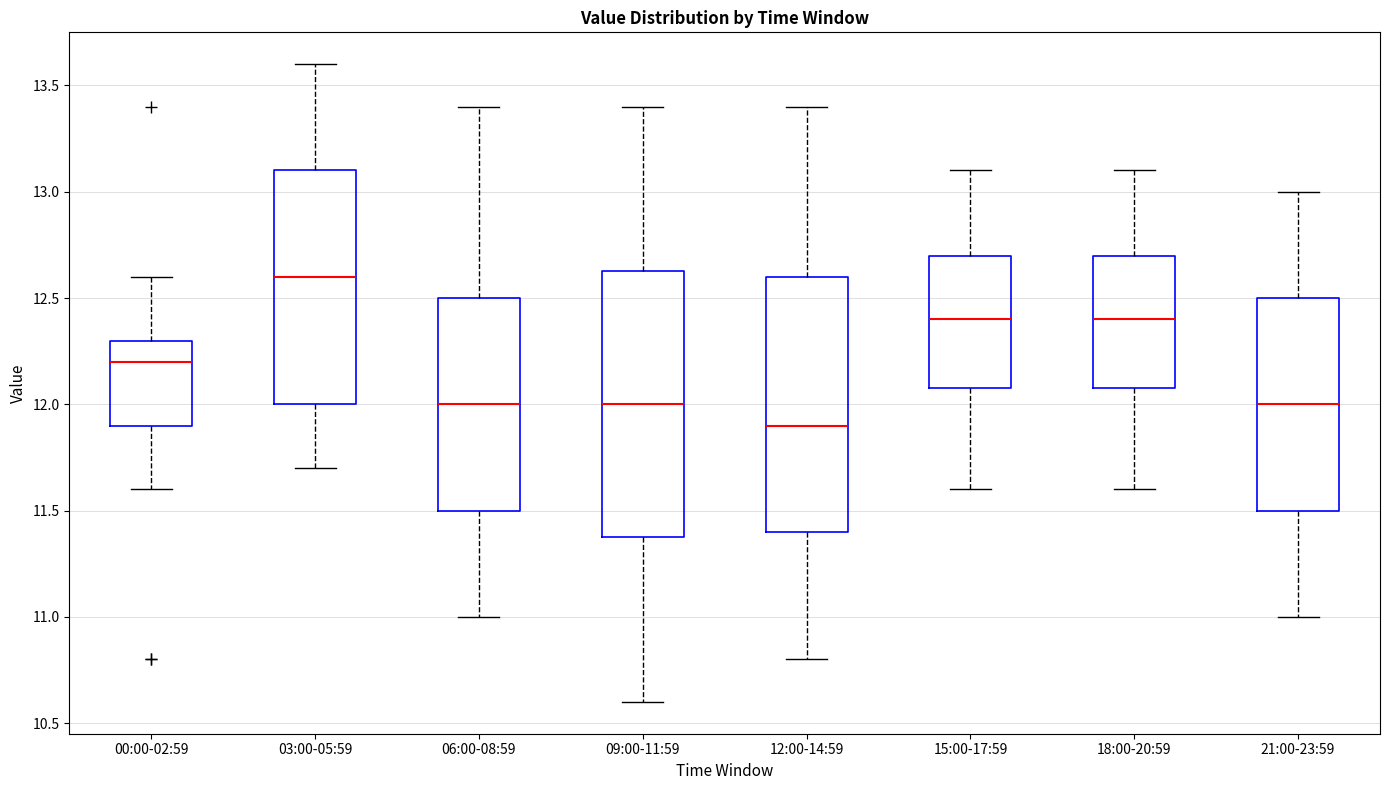

Reading left to right, read every box against the y-axis: the position of its median line, the range the box covers, and the ends of its whiskers. The values are not printed on the chart, so give them approximately, as read against the axis.

00:00-02:59: median 12.20, box 11.90 to 12.30, whiskers 11.60 to 12.60
03:00-05:59: median 12.60, box 12.00 to 13.10, whiskers 11.70 to 13.60
06:00-08:59: median 12.00, box 11.50 to 12.50, whiskers 11.00 to 13.40
09:00-11:59: median 12.00, box 11.40 to 12.65, whiskers 10.60 to 13.40
12:00-14:59: median 11.90, box 11.40 to 12.60, whiskers 10.80 to 13.40
15:00-17:59: median 12.40, box 12.10 to 12.70, whiskers 11.60 to 13.10
18:00-20:59: median 12.40, box 12.10 to 12.70, whiskers 11.60 to 13.10
21:00-23:59: median 12.00, box 11.50 to 12.50, whiskers 11.00 to 13.00